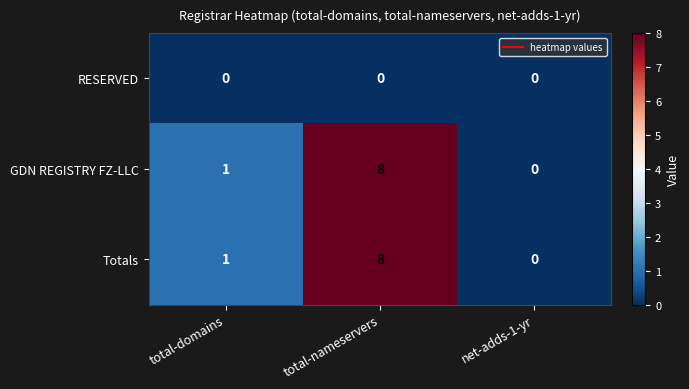

What is the difference between the maximum and minimum values in the GDN REGISTRY FZ-LLC series?

8